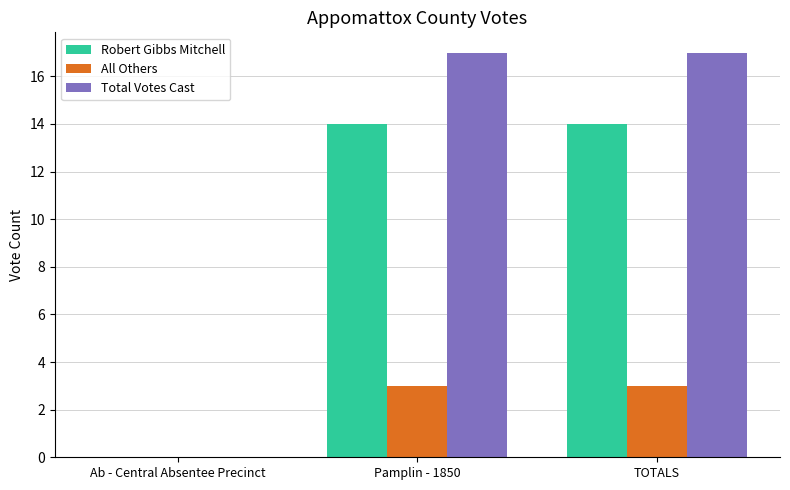

Which series has the largest total across all categories?

Total Votes Cast